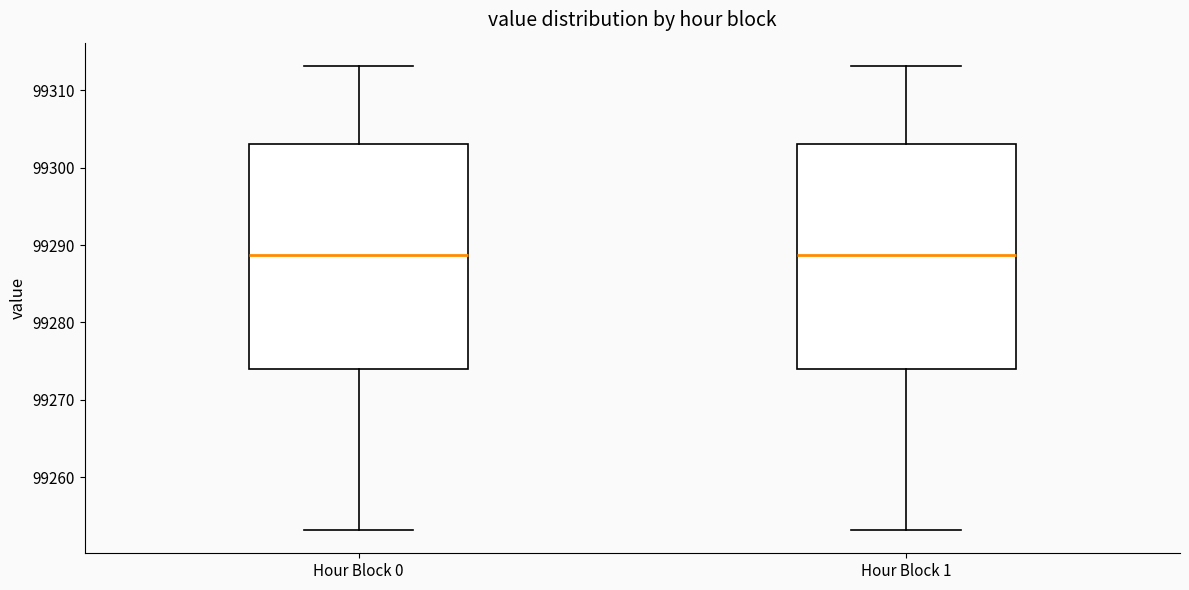

Reading left to right, read every box against the y-axis: the position of its median line, the range the box covers, and the ends of its whiskers. The values are not printed on the chart, so give them approximately, as read against the axis.

Hour Block 0: median 99289, box 99274 to 99303, whiskers 99253 to 99313
Hour Block 1: median 99289, box 99274 to 99303, whiskers 99253 to 99313